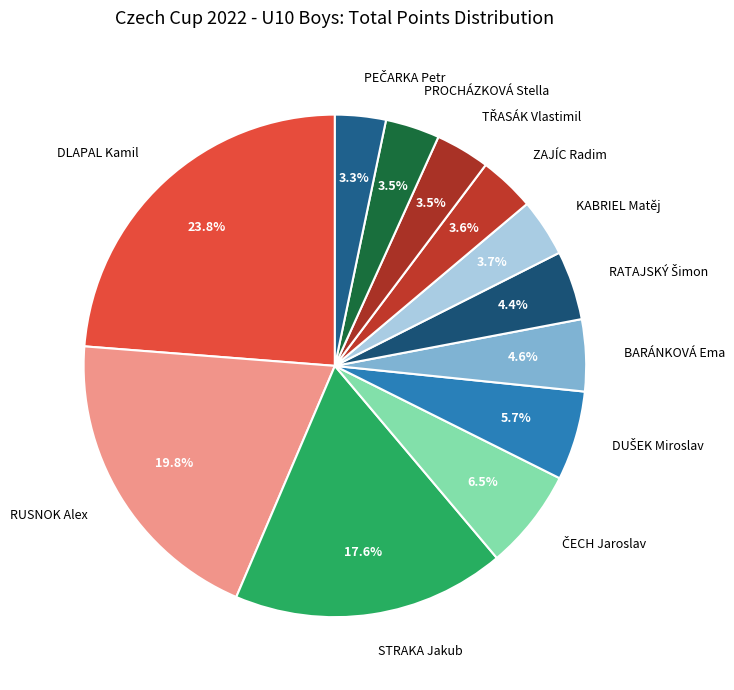

How many slices are in this pie chart?

12